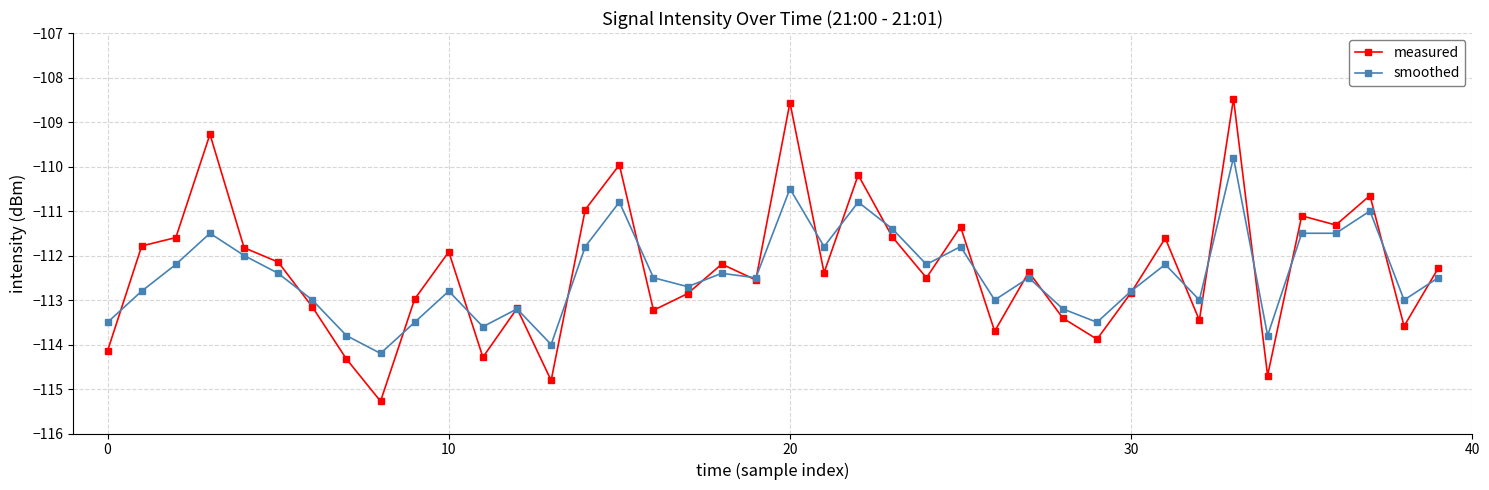

How many interior local valleys does the measured series have?

13